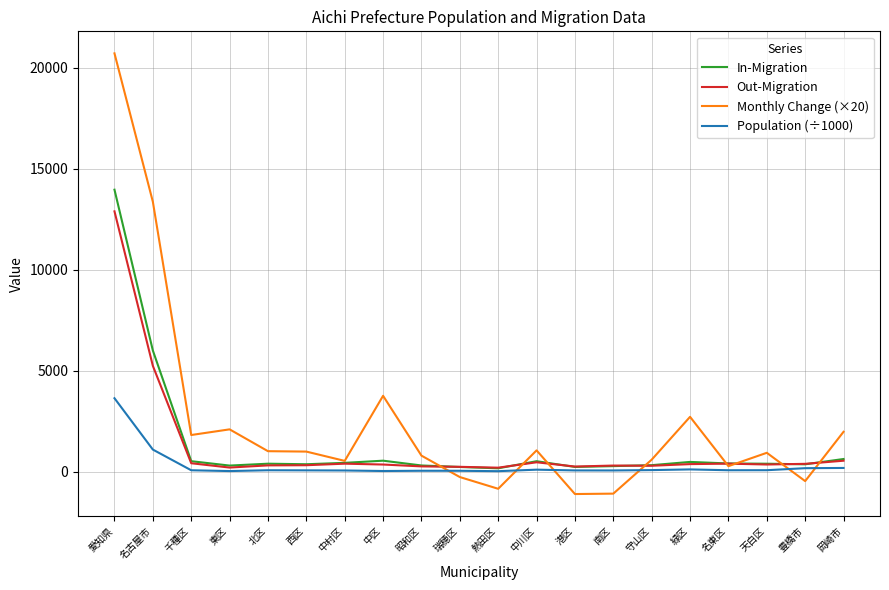

How many lines are shown in the chart?

4